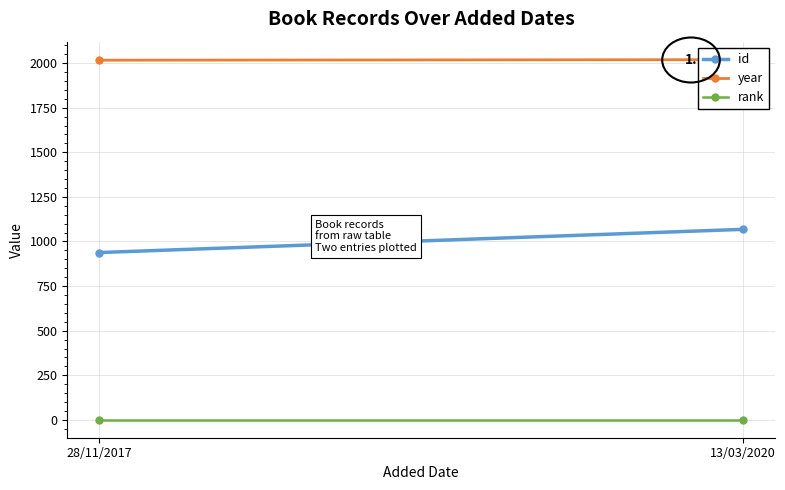

List the labels in order of id value, largest first.

13/03/2020, 28/11/2017